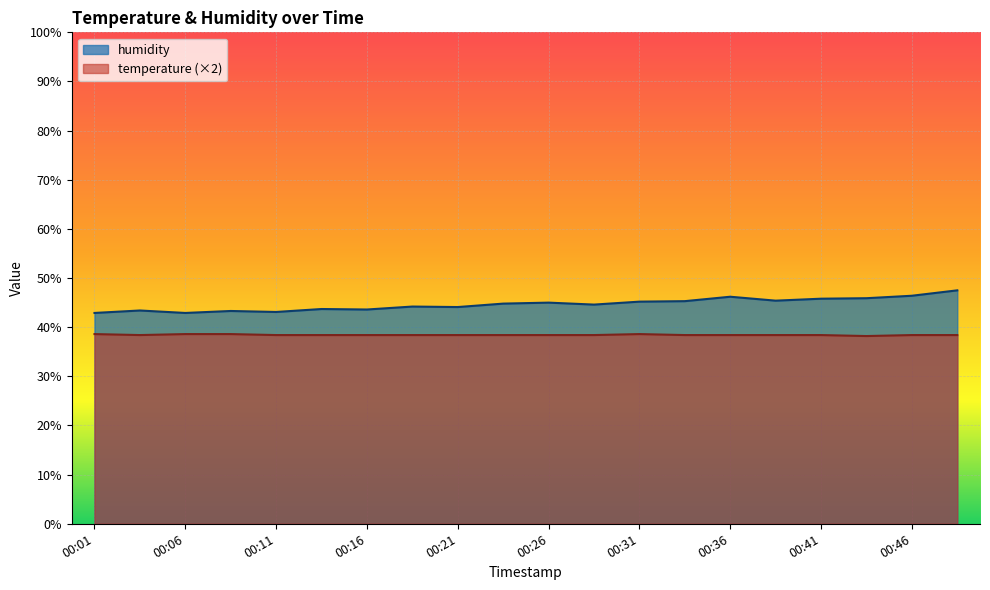

How many lines are shown in the chart?

2